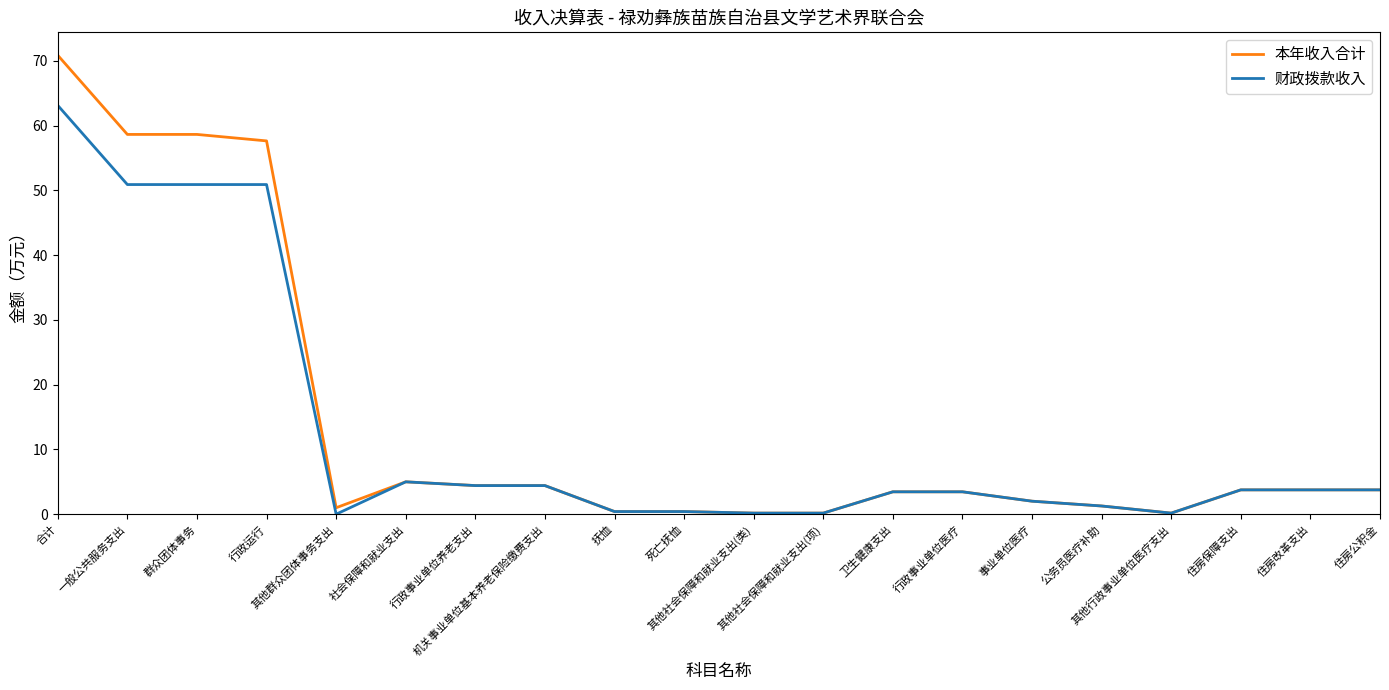

How many lines are shown in the chart?

2